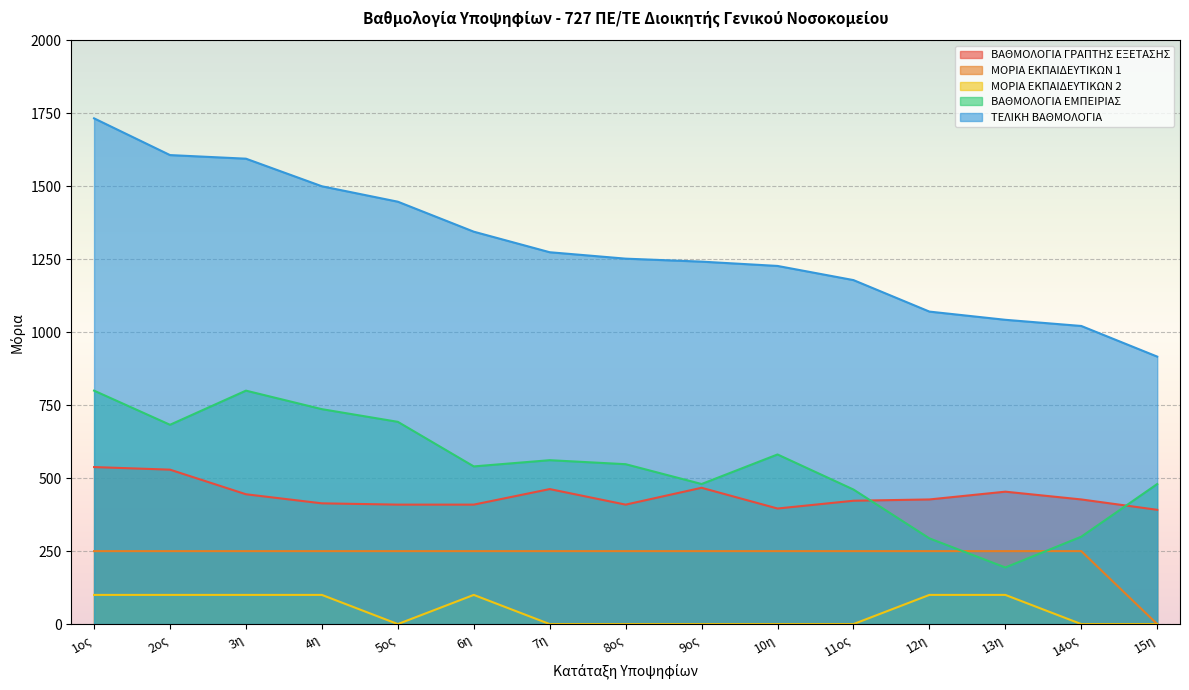

Does the chart display data point markers on the line(s)?

No